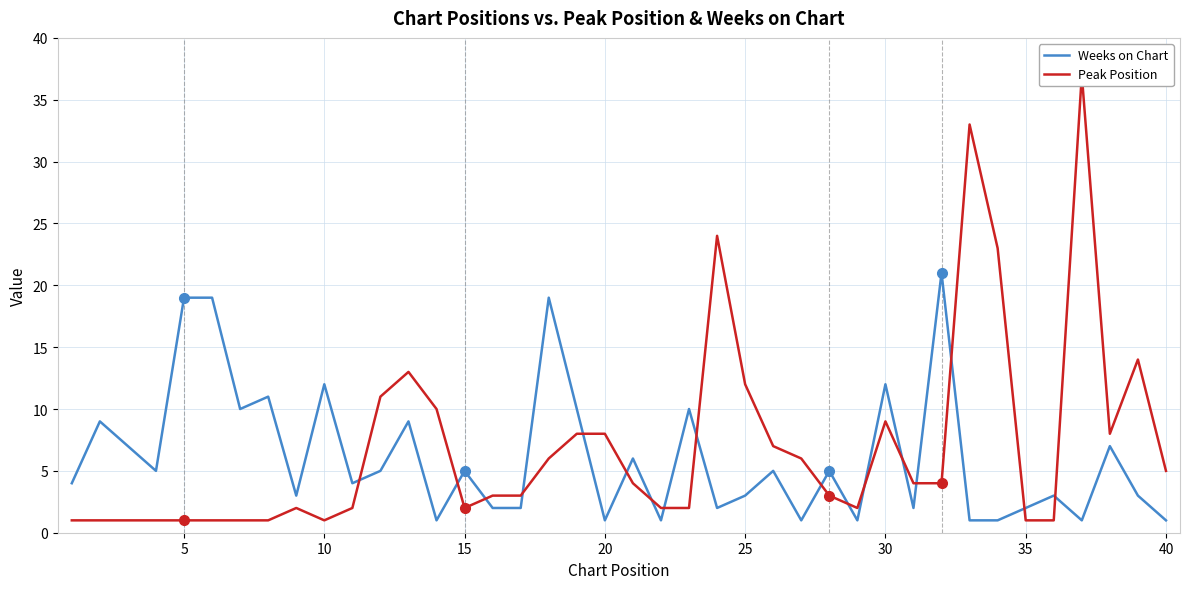

What is the highest value of the Weeks on Chart series?

21